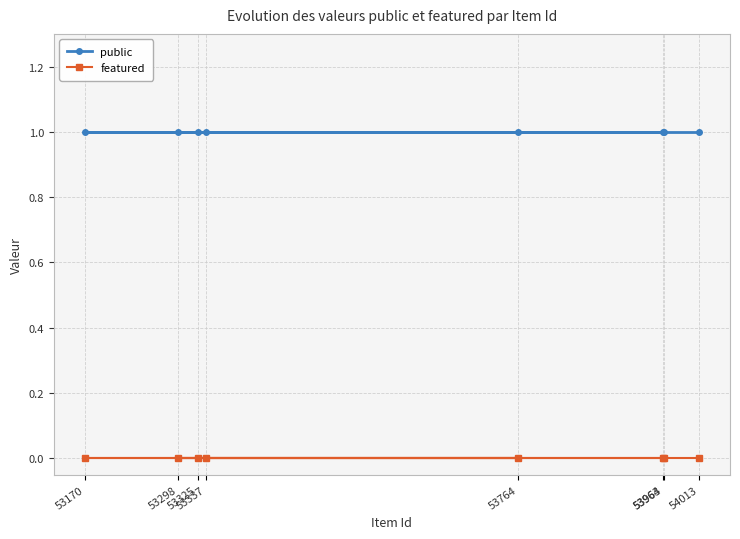

True or false: featured and public intersect in this chart.

False